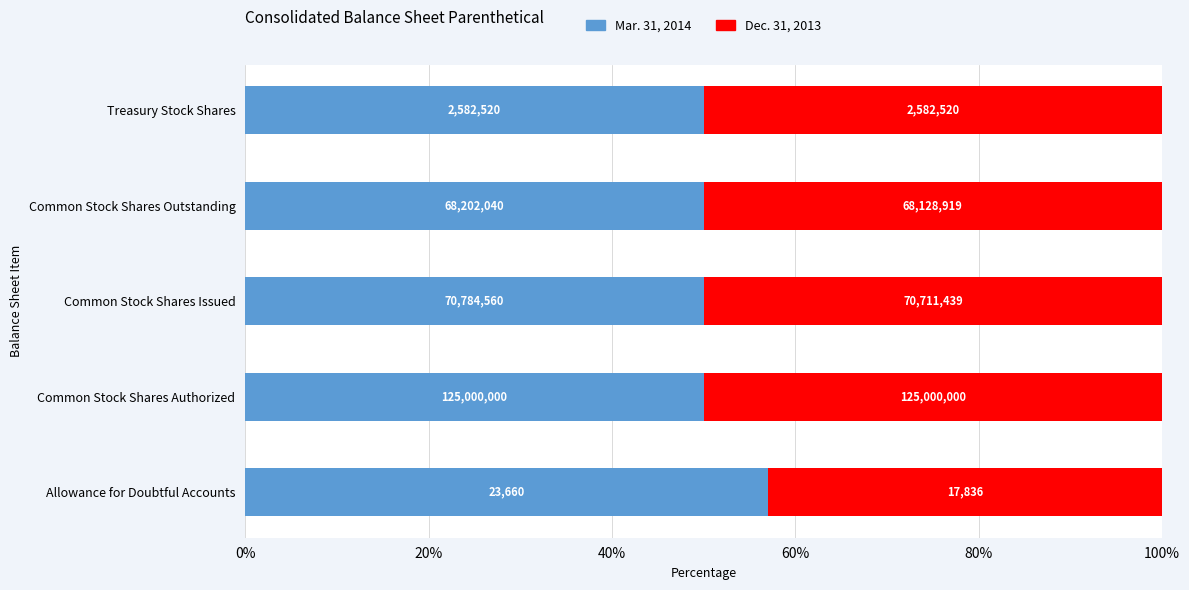

What are all the series names shown in the legend?

Mar. 31, 2014, Dec. 31, 2013